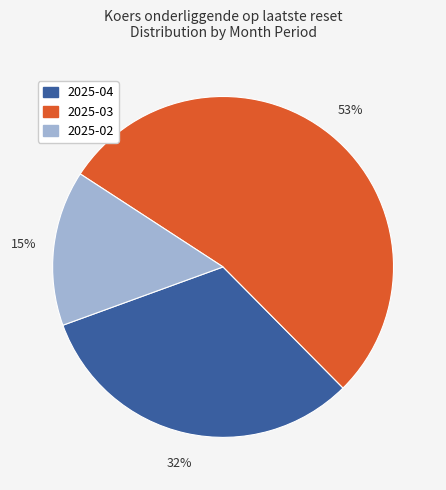

To the nearest percent, what is the combined percentage of 2025-03 and 2025-02?

68%